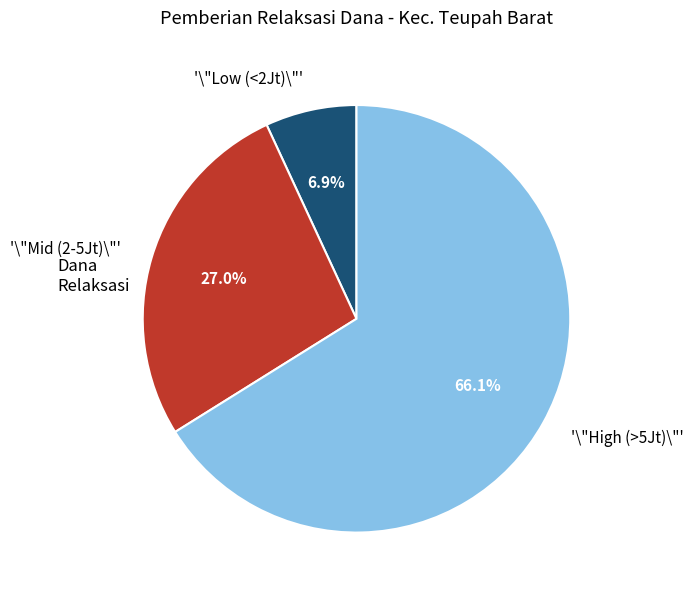

Does any single category account for the majority?

Yes